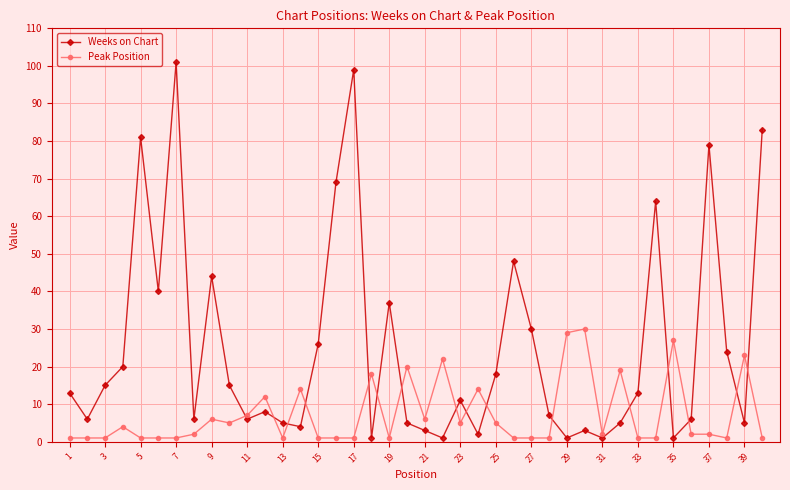

Does the chart display data point markers on the line(s)?

Yes